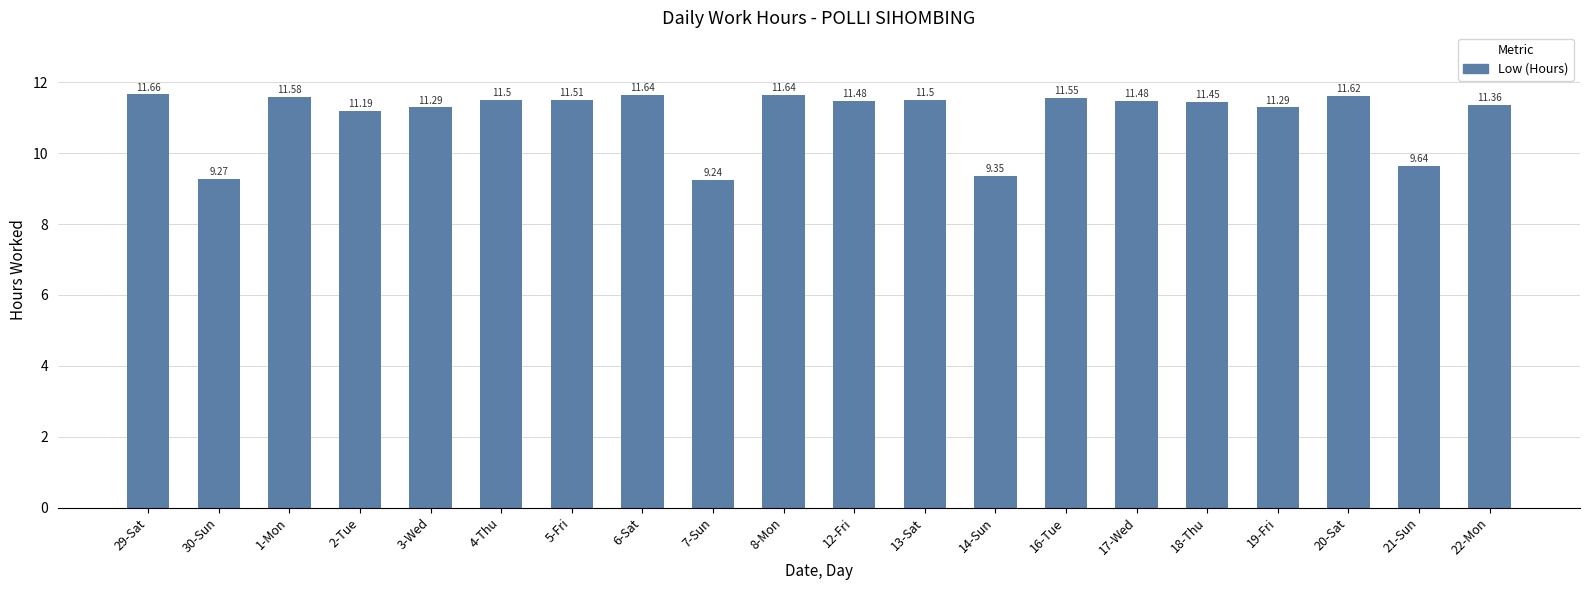

What is the difference between the maximum and minimum values?

2.4